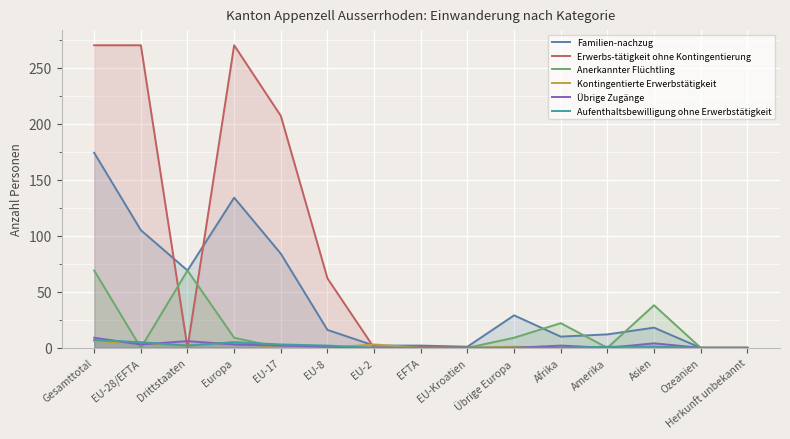

Which series has the largest total across all categories?

Erwerbs-tätigkeit ohne Kontingentierung